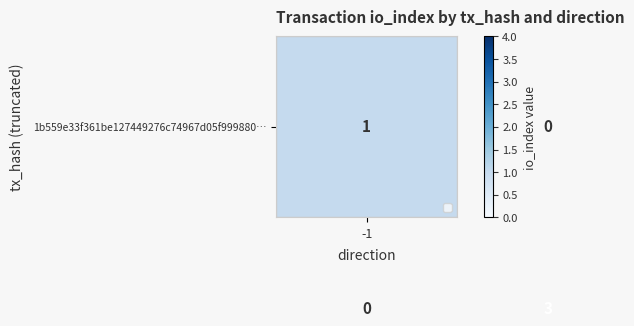

At how many categories does at least one series exceed 2?

1